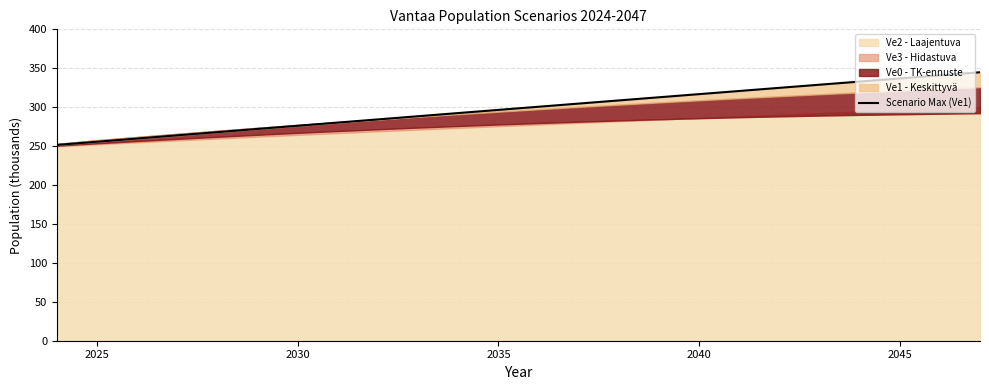

How many data points are less than 300?

12